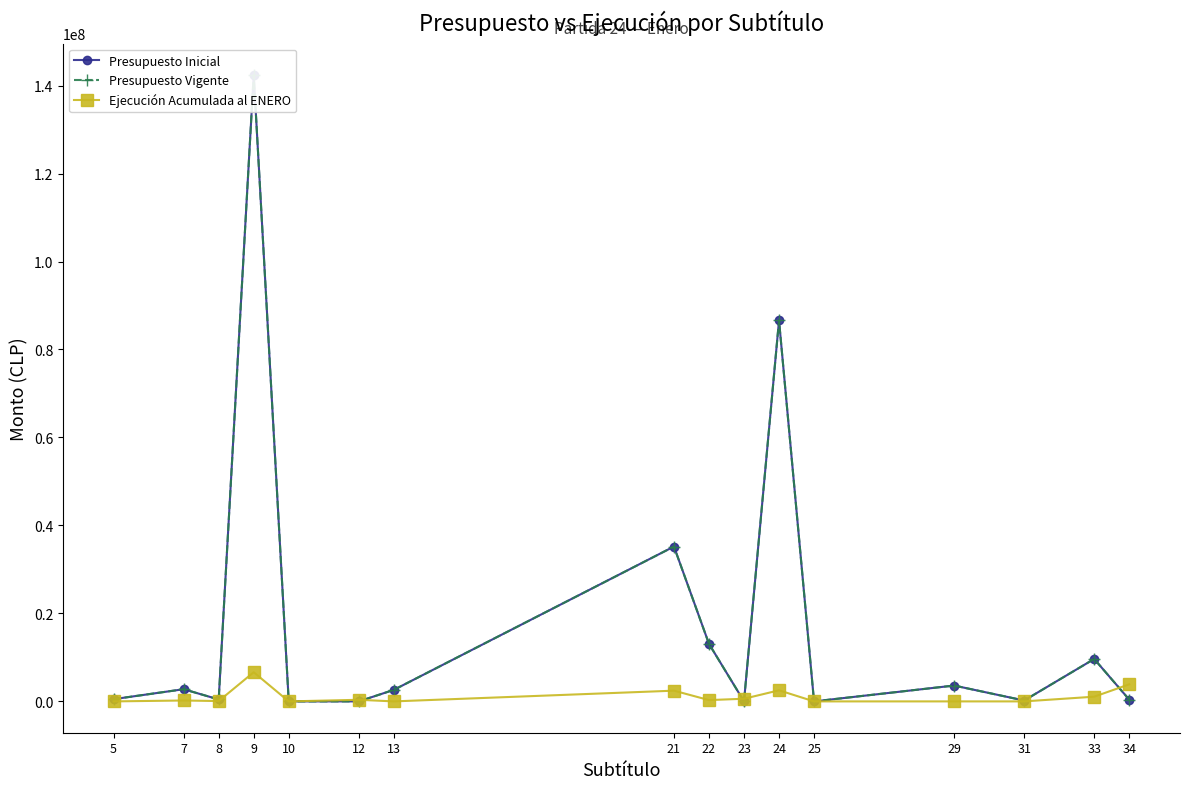

Read the Ejecución Acumulada al ENERO value at 21, to the nearest 10.

2439390